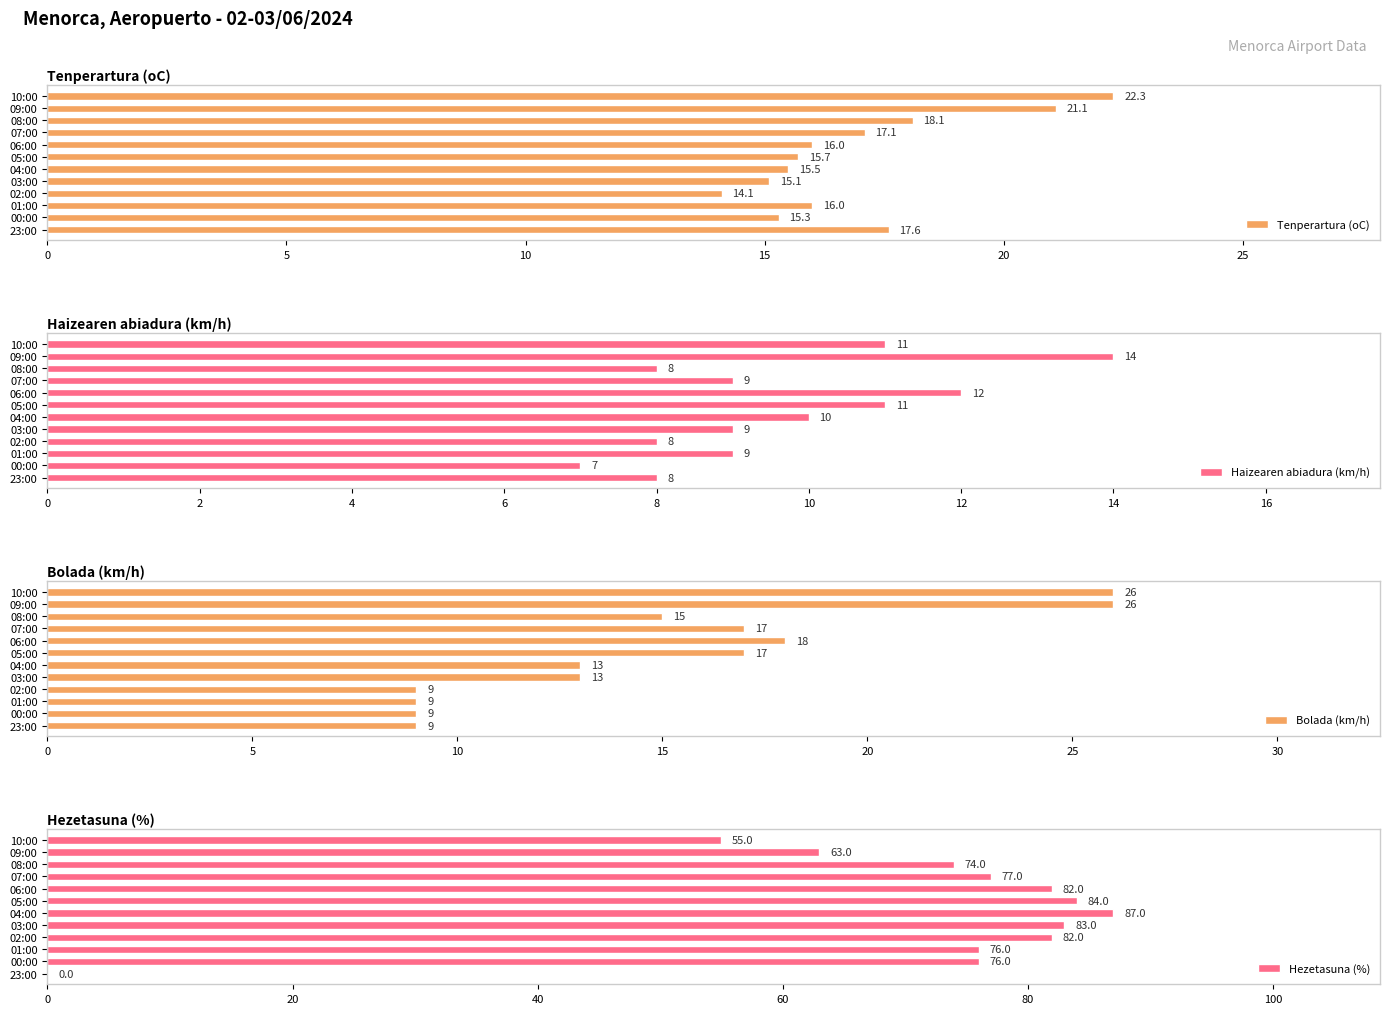

Which series has the widest spread of values?

Hezetasuna (%)